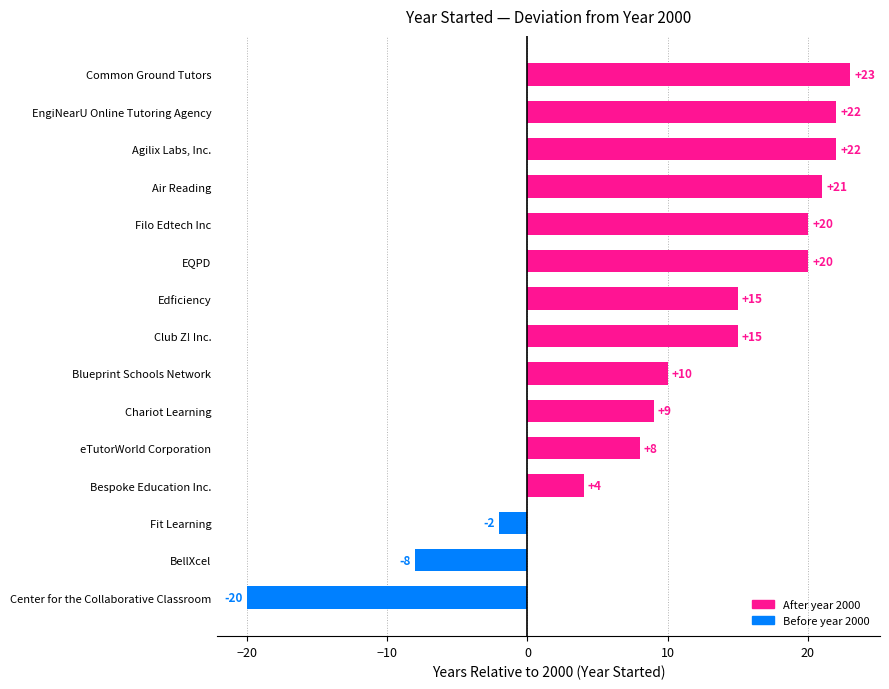

The chart shows a value of 22 at EngiNearU Online Tutoring Agency. True or false?

True